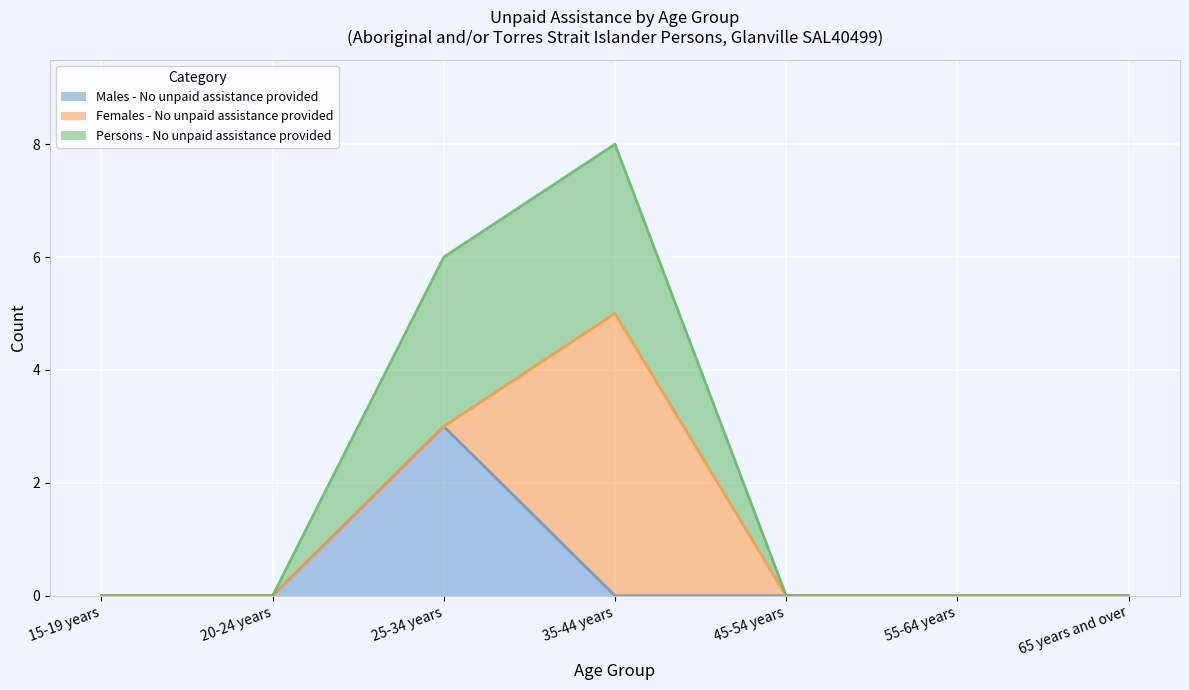

At which category is the sum across all series the highest?

35-44 years